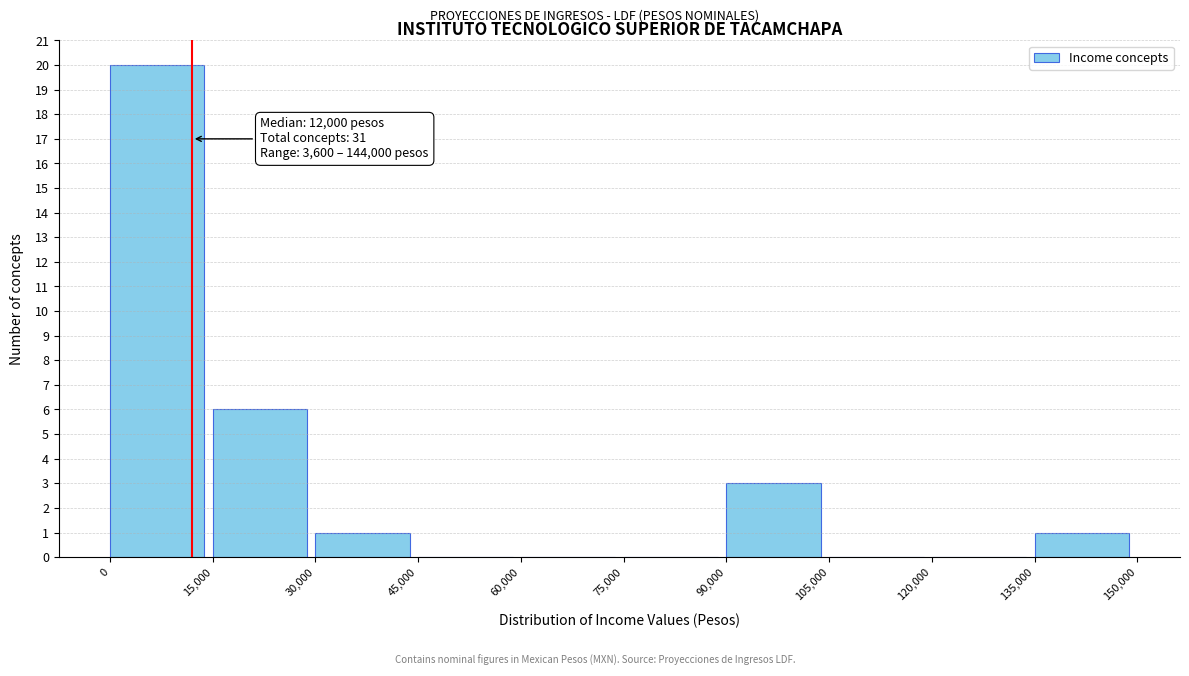

Over which range of the x-axis is the bar tallest?

0 to 15,000